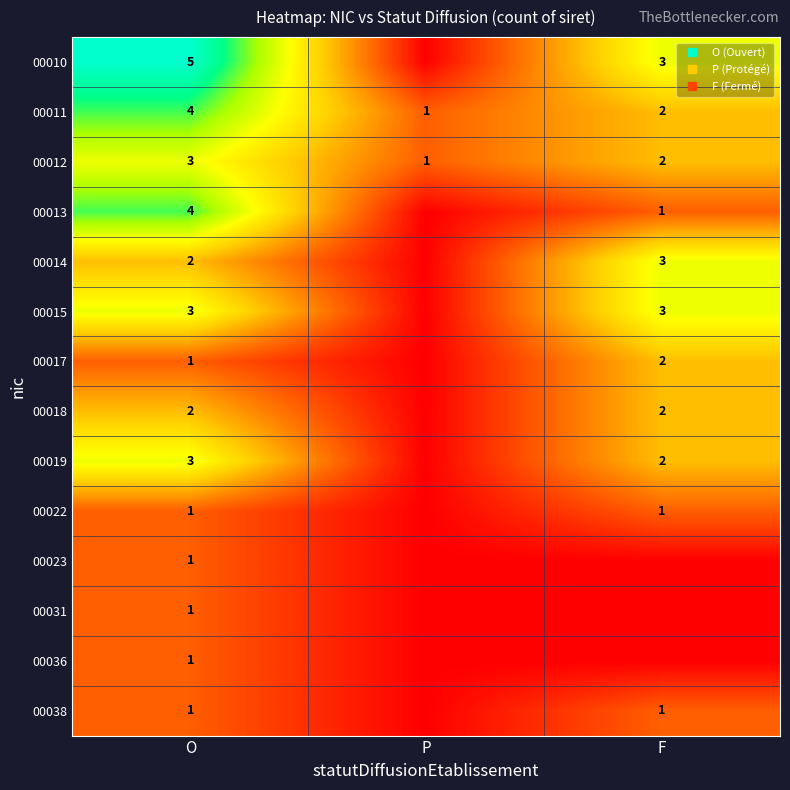

How many positive values does the 00022 series have?

2